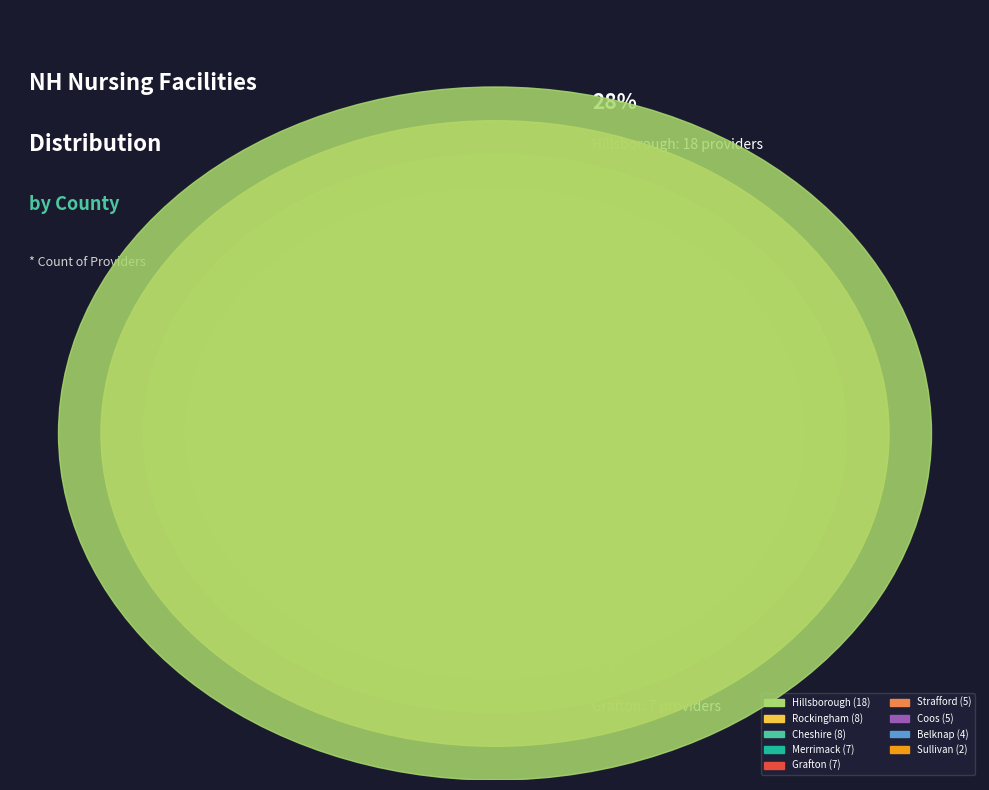

To the nearest percent, what percentage of the pie is Sullivan?

3%